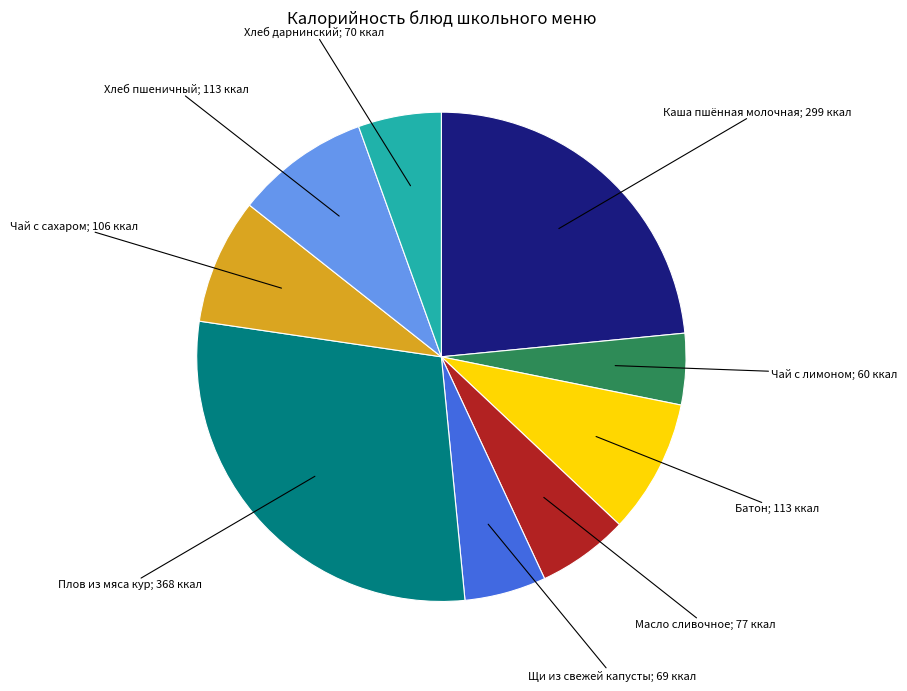

Is there a majority slice in this chart?

No